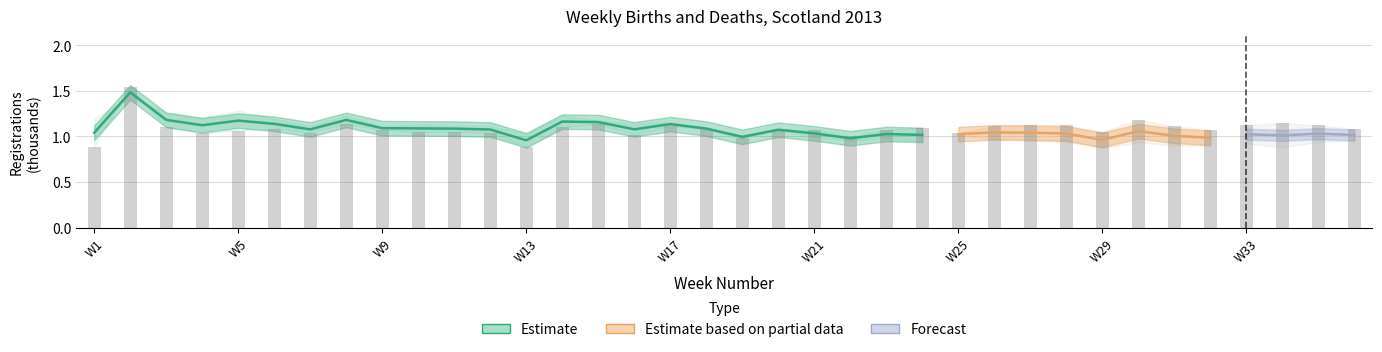

How many bars are there in total?

36